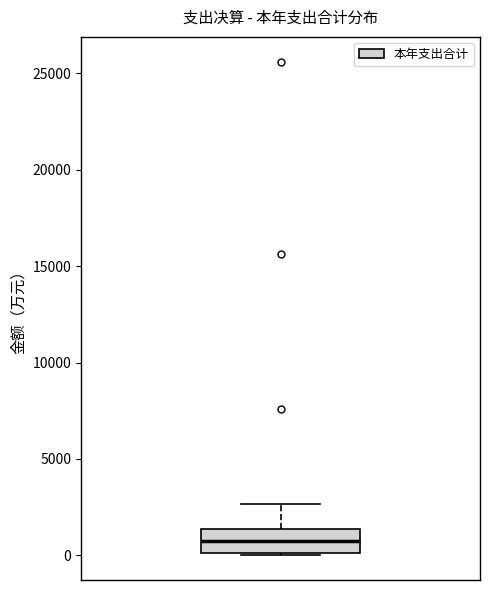

Where does the median line of the box sit on the y-axis? The values are not printed on the chart, so give them approximately, as read against the axis.

1000